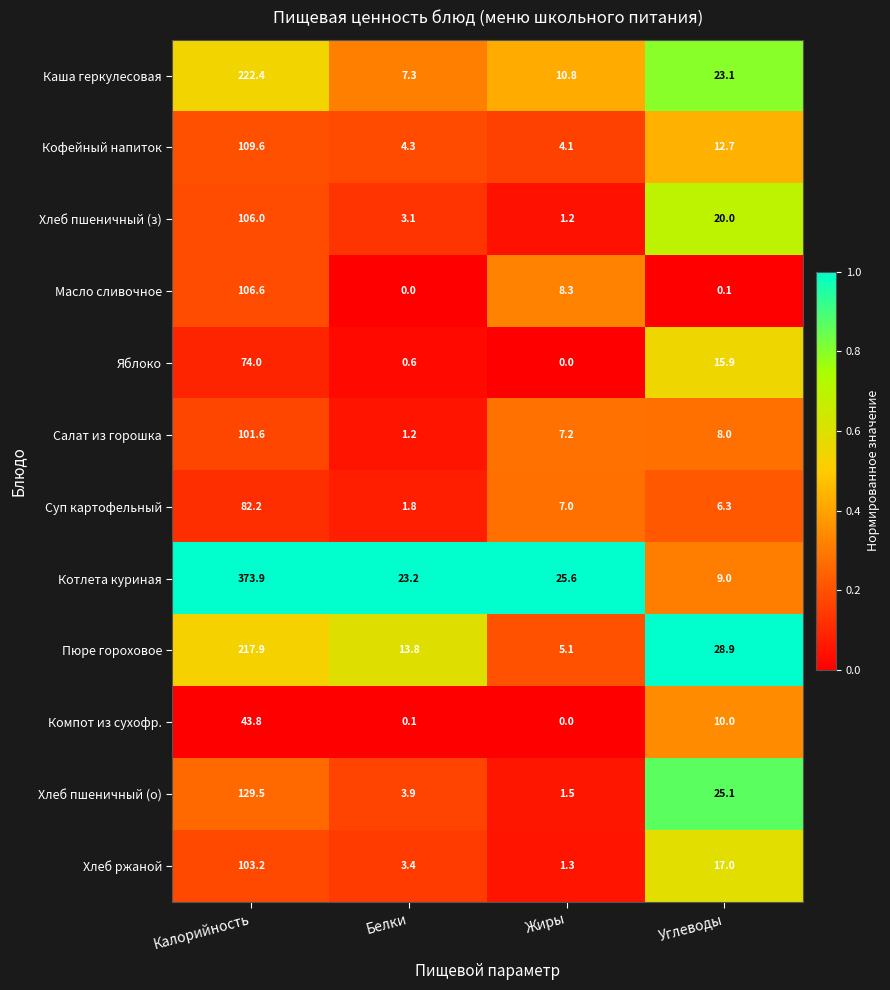

The Котлета куриная series shows 14.7 at Углеводы. True or false?

False